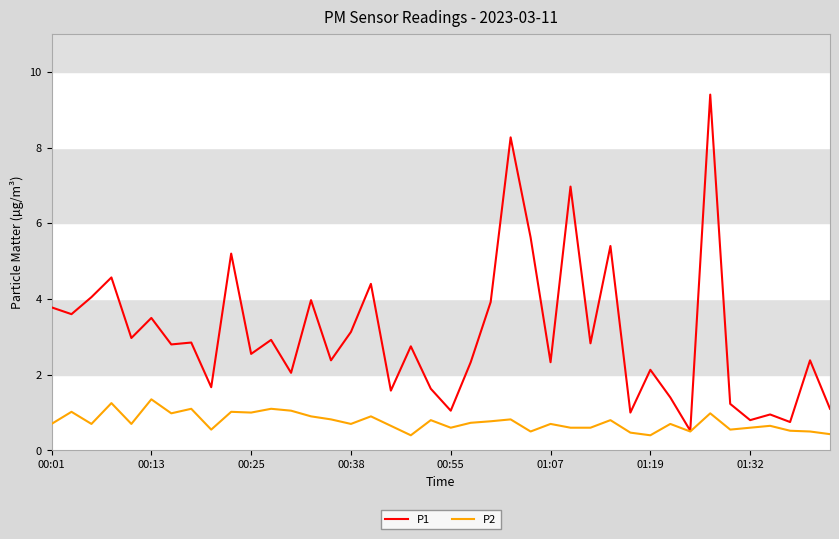

What is the minimum value shown in the chart?

0.4